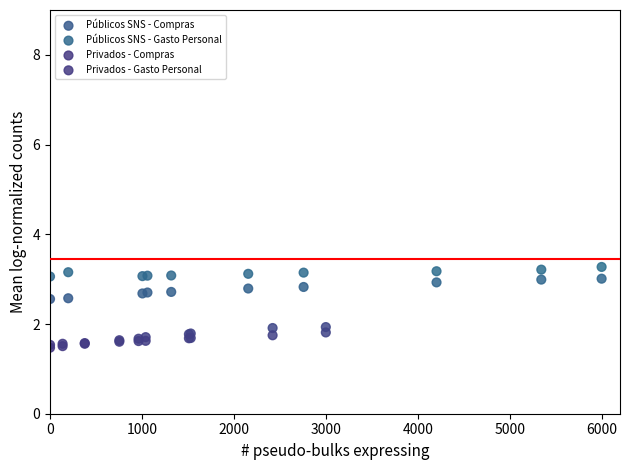

Which series contains the highest Y value?

Públicos SNS - Gasto Personal